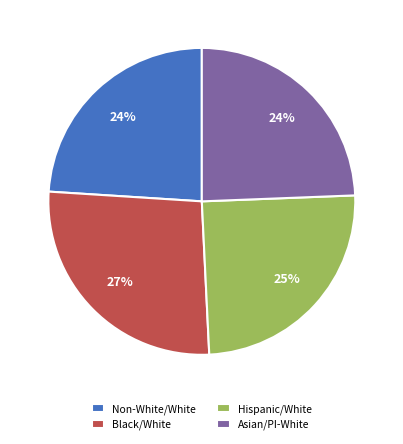

Does any single category account for the majority?

No